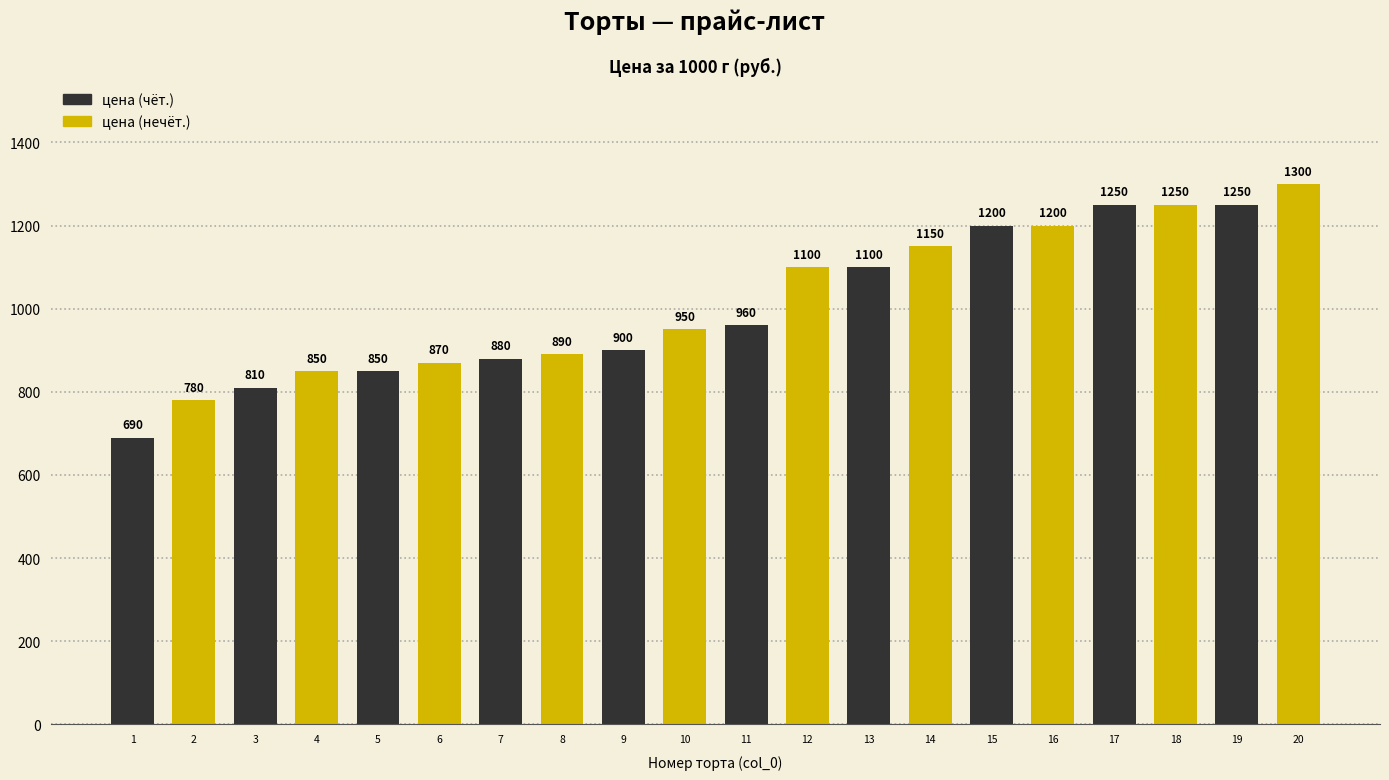

What is the value of the цена (нечёт.) bar at the 5th from the left?

950